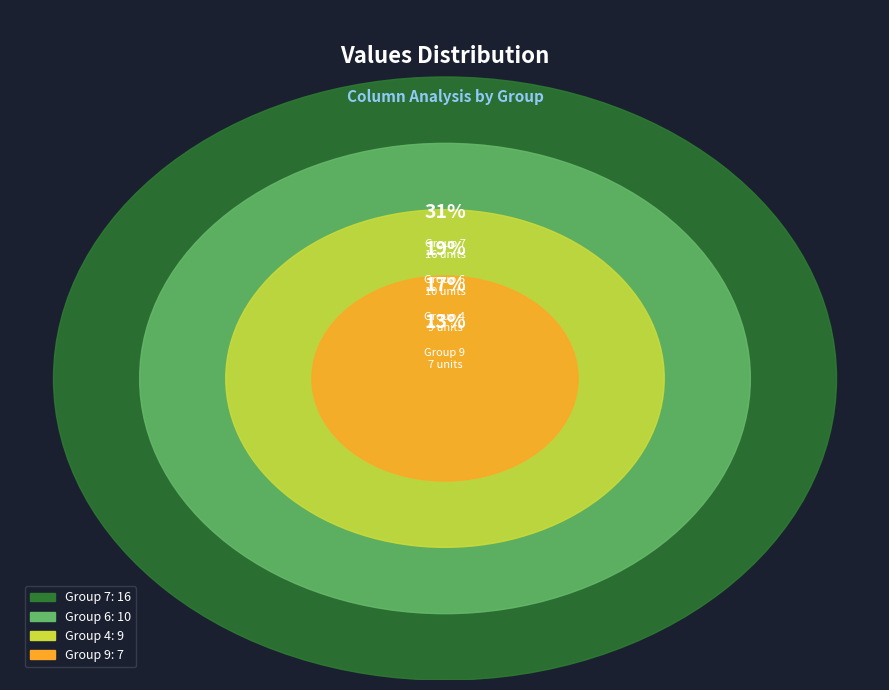

Does 6 account for over 50% of the chart?

No